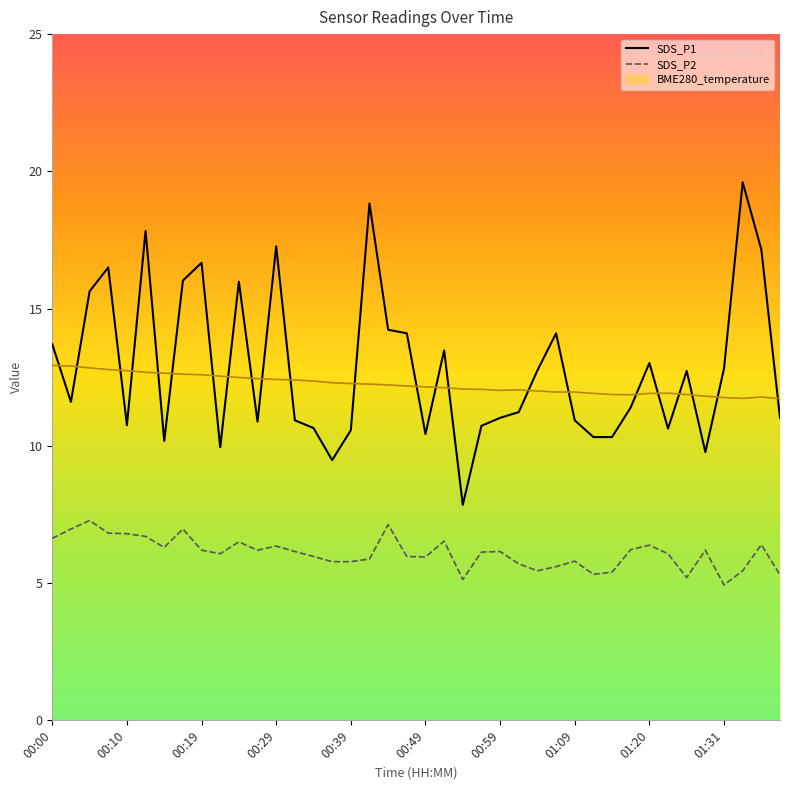

Where do SDS_P1 and BME280_temperature first cross each other?

00:00 and 00:02